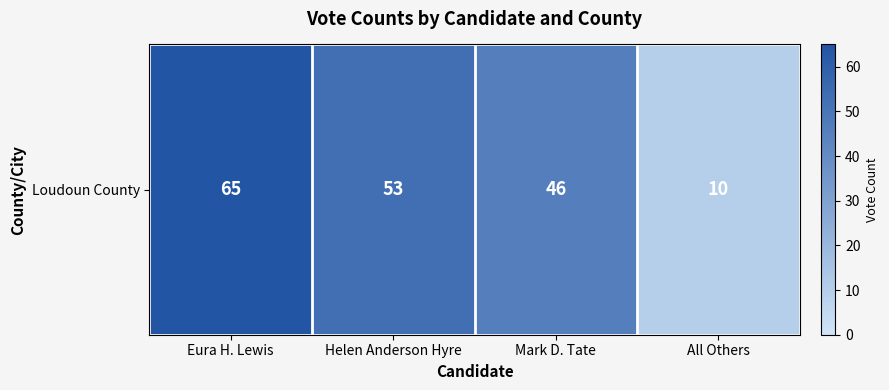

What is the sum of all values?

174